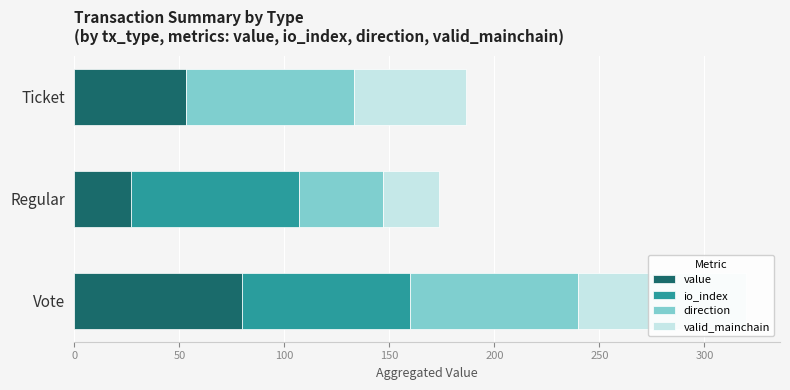

How many values in the valid_mainchain series exceed 53?

2